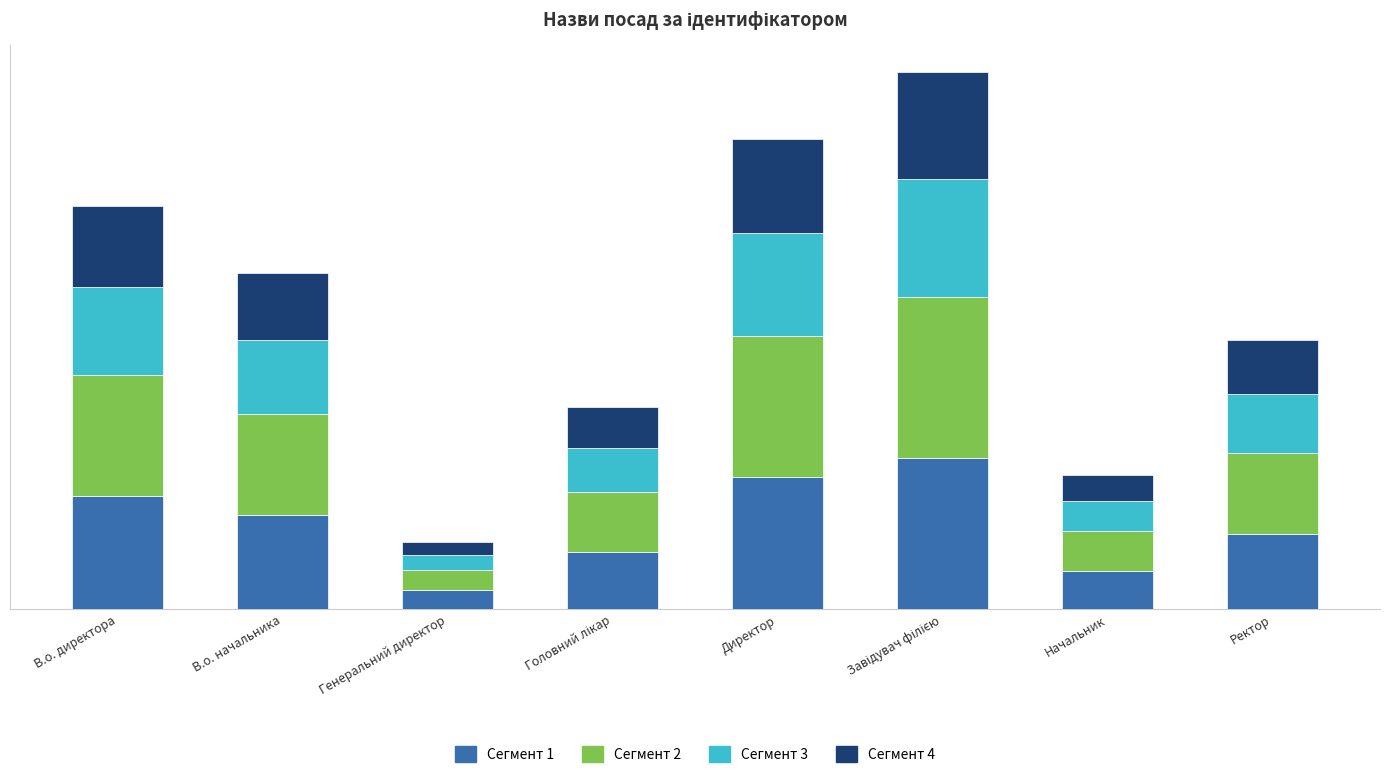

What is the difference between the second highest and minimum values in the Сегмент 1 series?

1.7